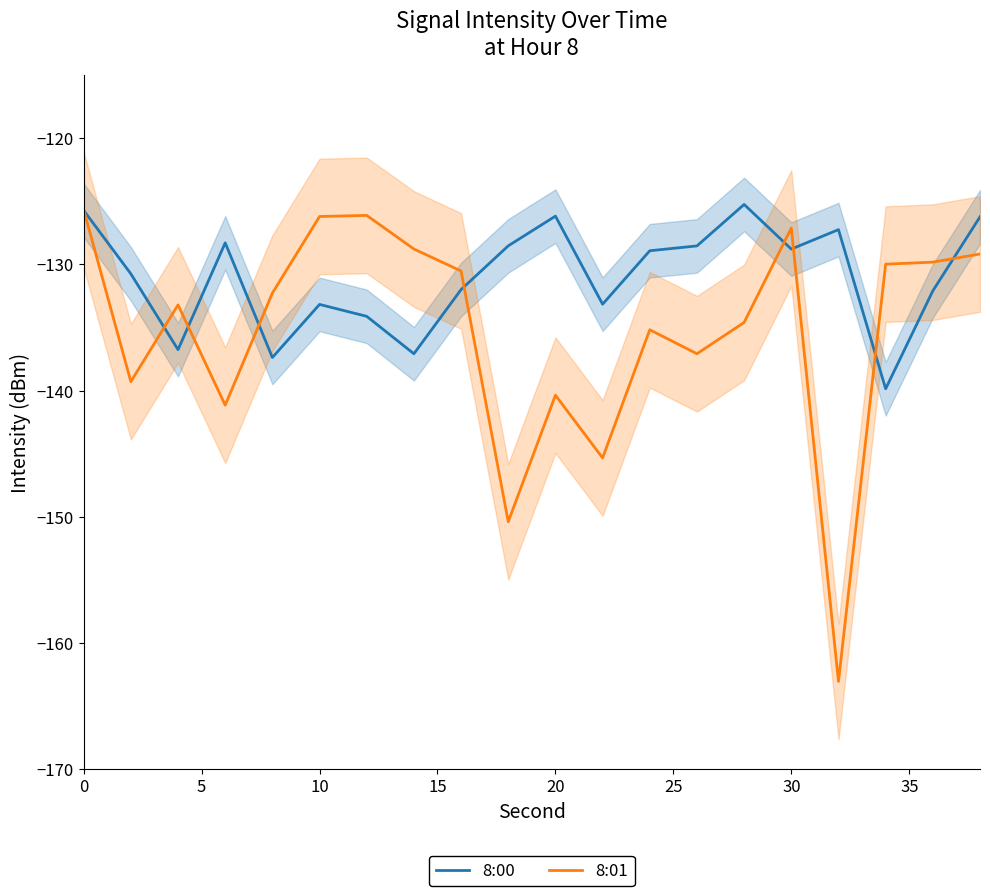

What is the minimum value for 8:01?

-163.0